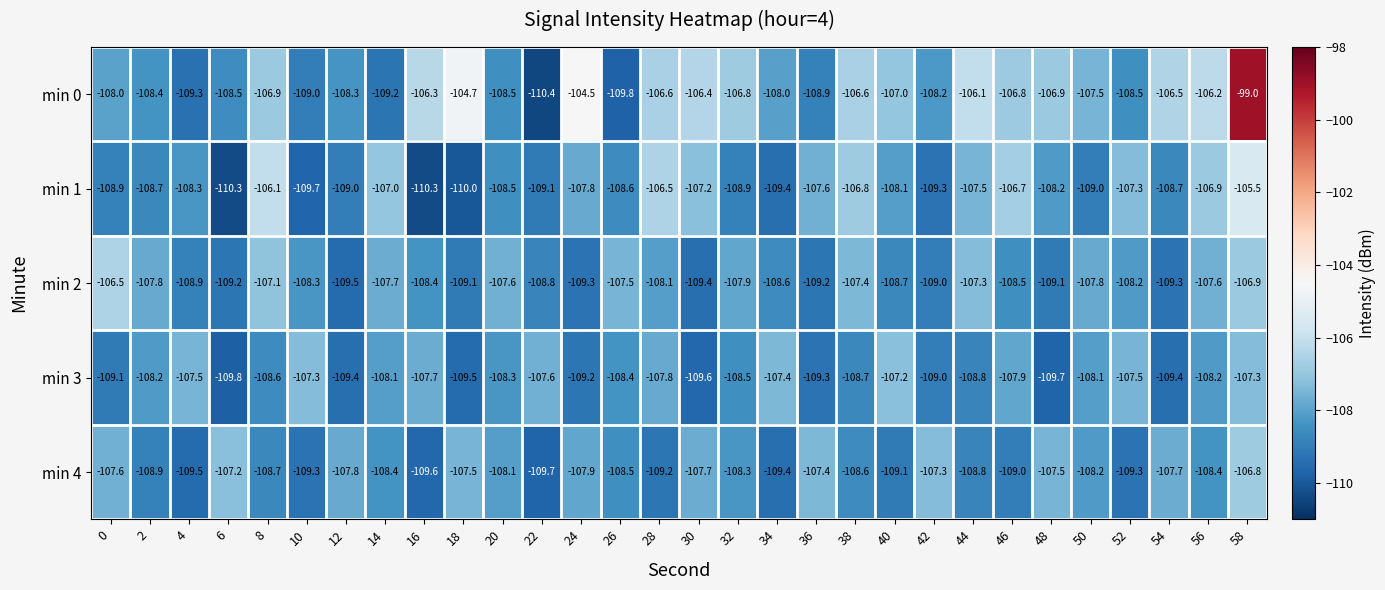

Rank the series by their maximum value, from lowest to highest.

min 3, min 4, min 2, min 1, min 0